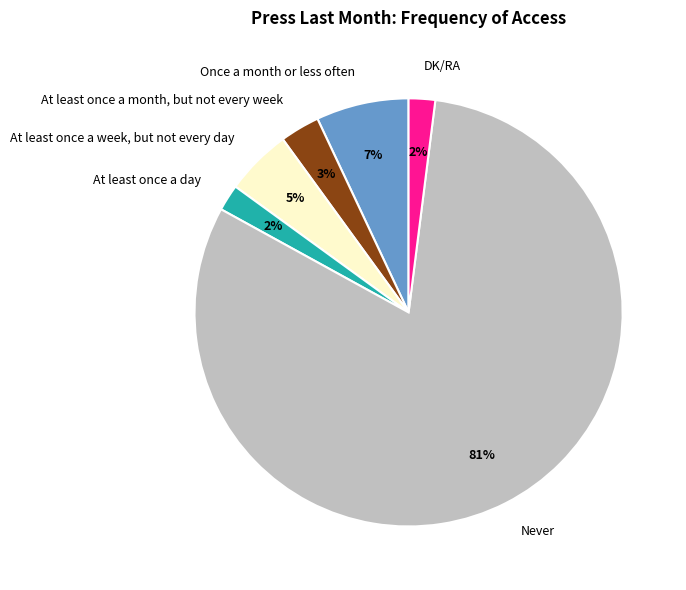

Which category has the biggest portion of the pie?

Never